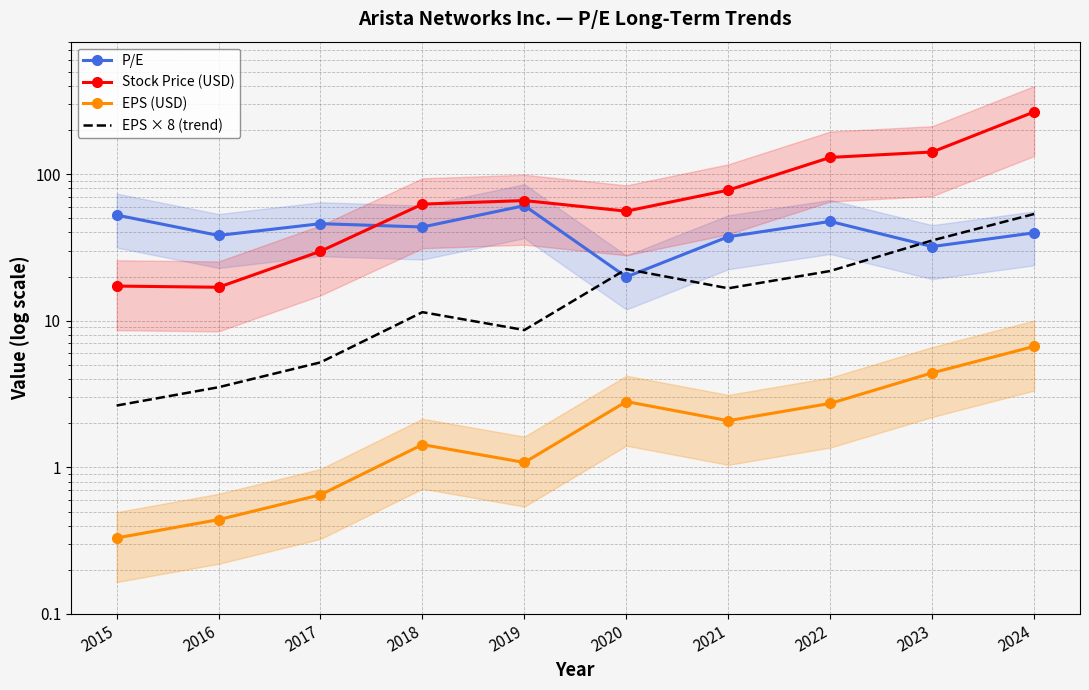

List the series in order of their overall mean, lowest first.

EPS (USD), EPS × 8 (trend), P/E, Stock Price (USD)